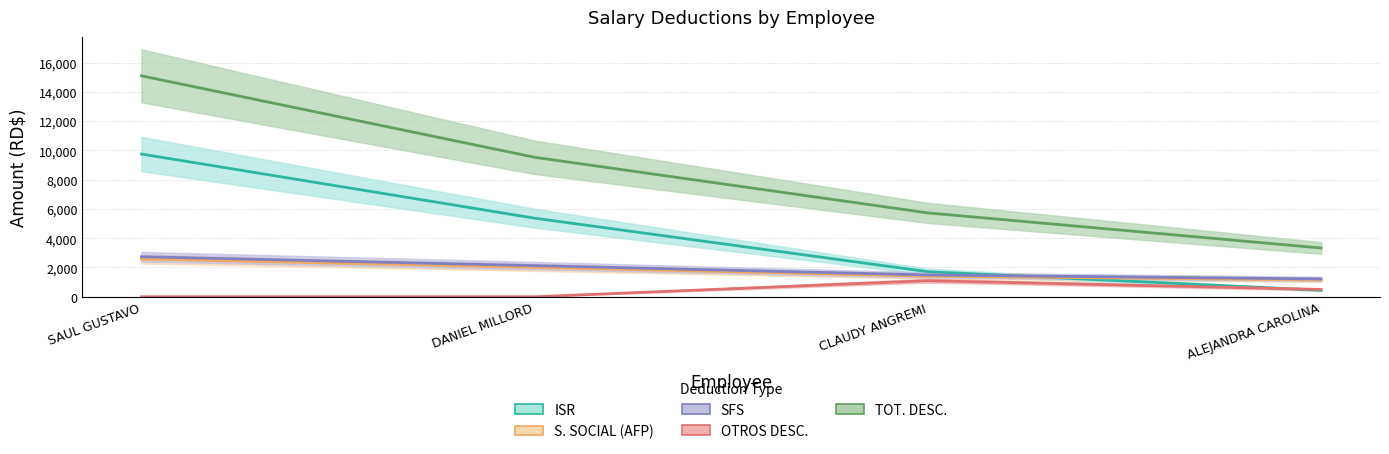

Reading left to right, extract all data points from this chart.

ISR: 9753.2	5368.4	1712.9	442.6
S. SOCIAL (AFP): 2583.0	2009.0	1406.3	1148.0
SFS: 2736.0	2128.0	1489.6	1216.0
OTROS DESC.: 0.0	0.0	1096.9	500.0
TOT. DESC.: 15097.2	9530.5	5730.7	3331.7